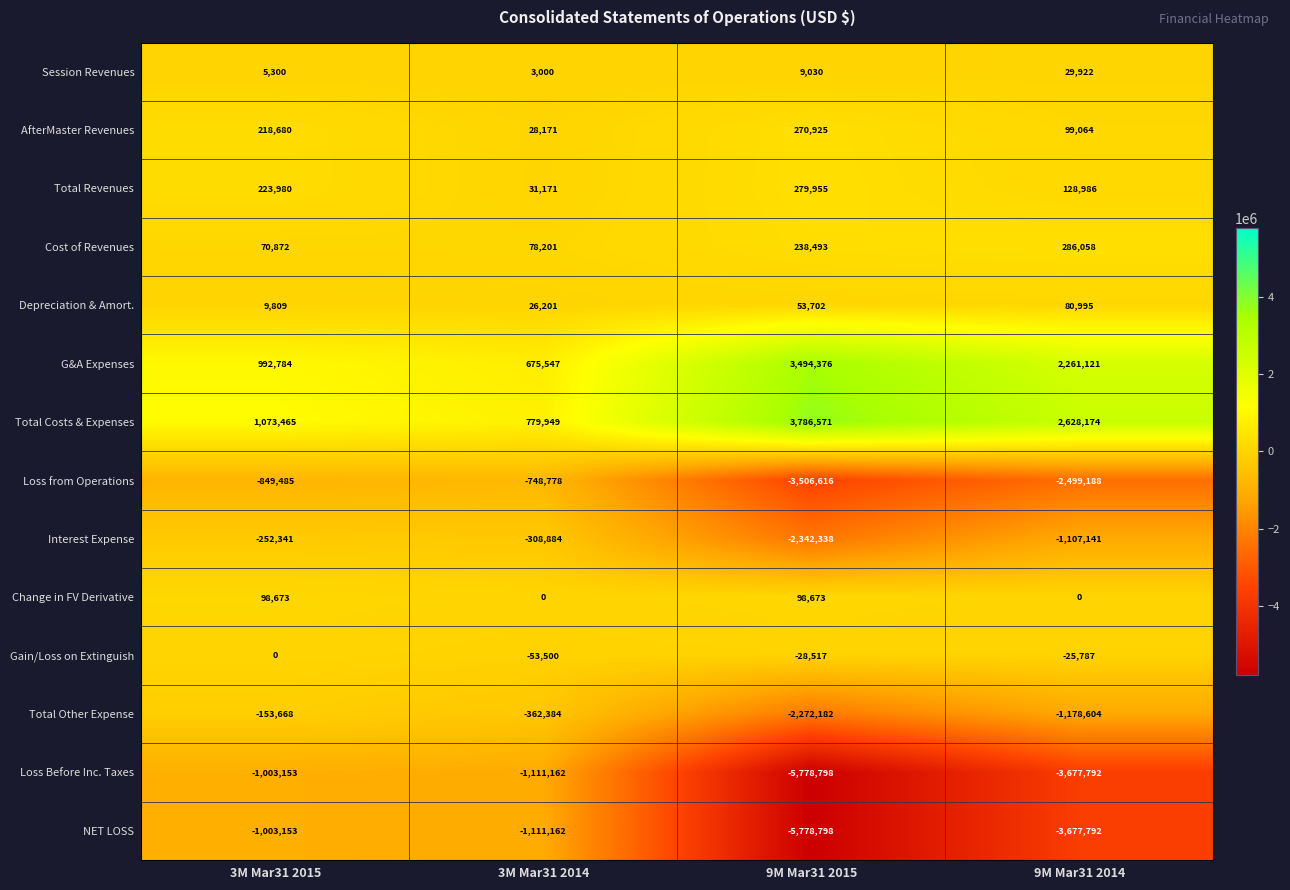

Is it true that Total Other Expense equals -477683 at 3M Mar31 2014?

False